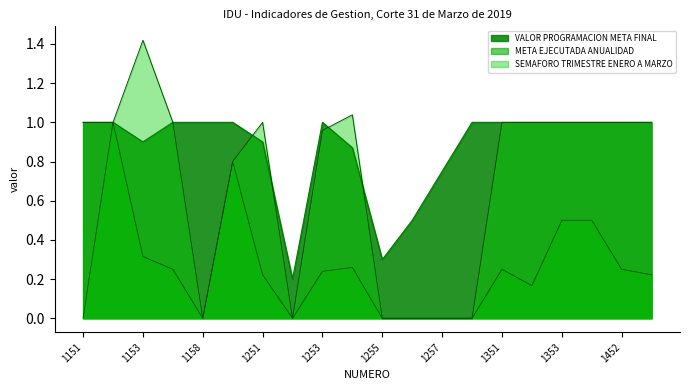

List the series in order of their overall mean, highest first.

VALOR PROGRAMACION META FINAL, SEMAFORO TRIMESTRE ENERO A MARZO, META EJECUTADA ANUALIDAD